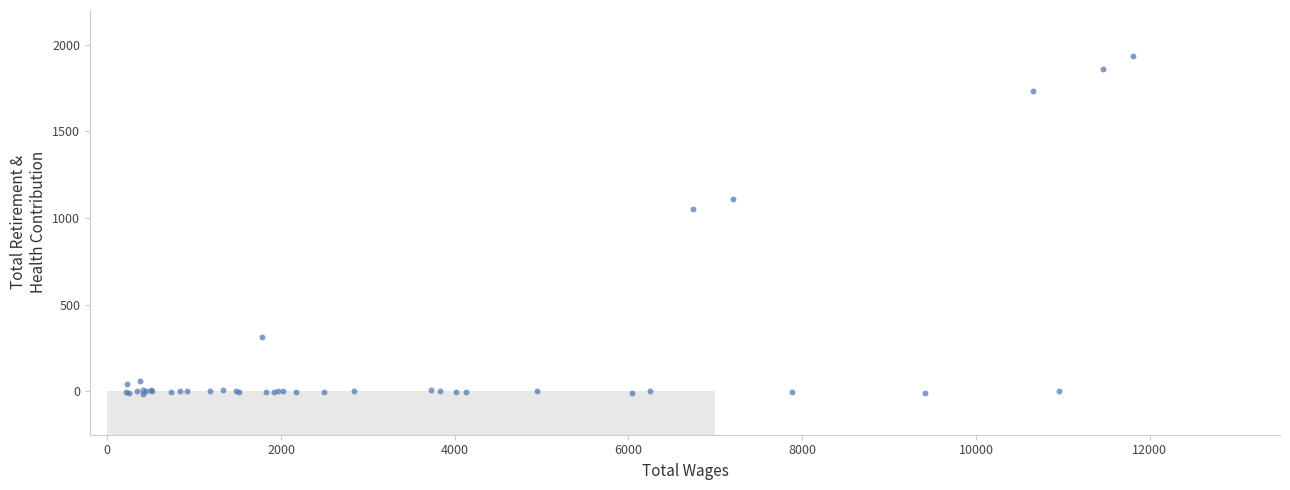

What Y value in the scatter plot is closest to 960?

1049.3